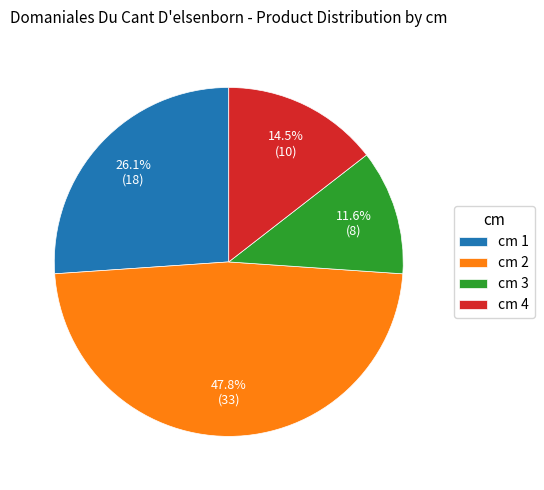

Between cm 4 and cm 1, which is larger?

cm 1